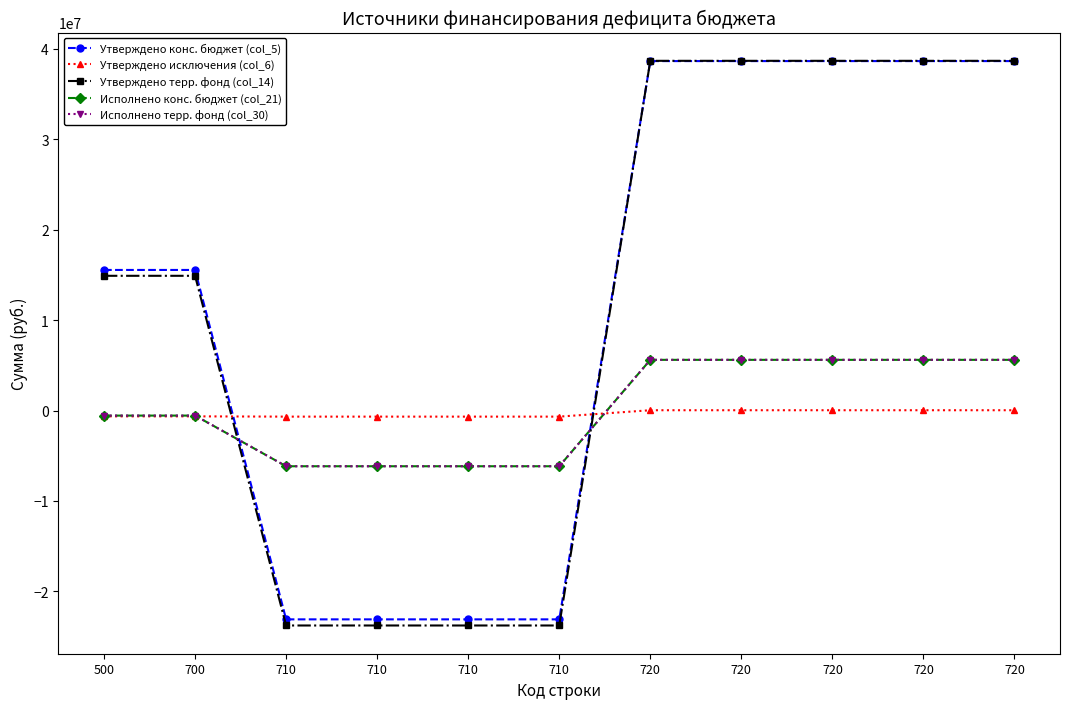

Is this an area chart (filled region under the line)?

No